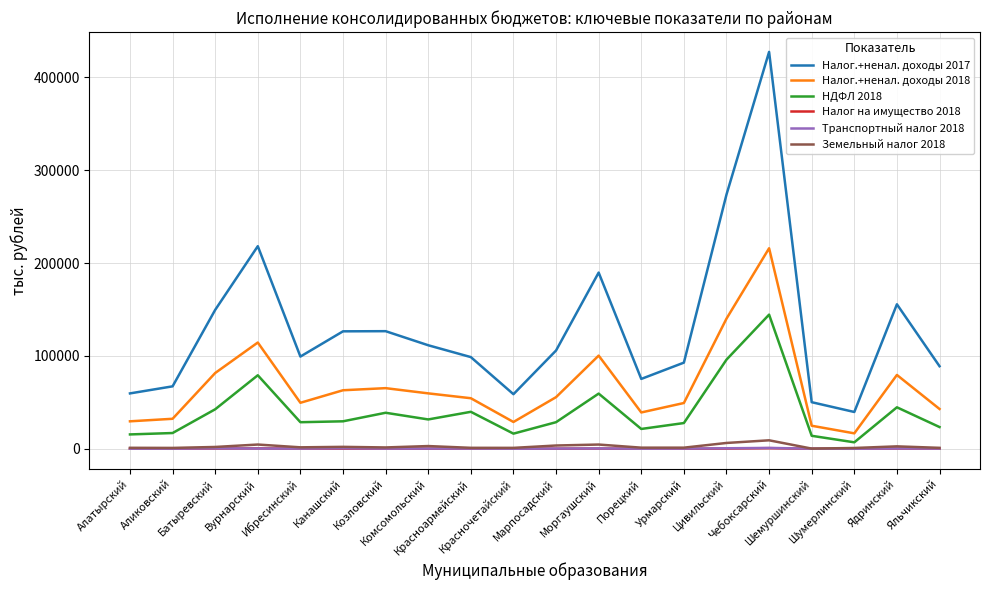

Which series has the widest spread of values?

Налог.+ненал. доходы 2017